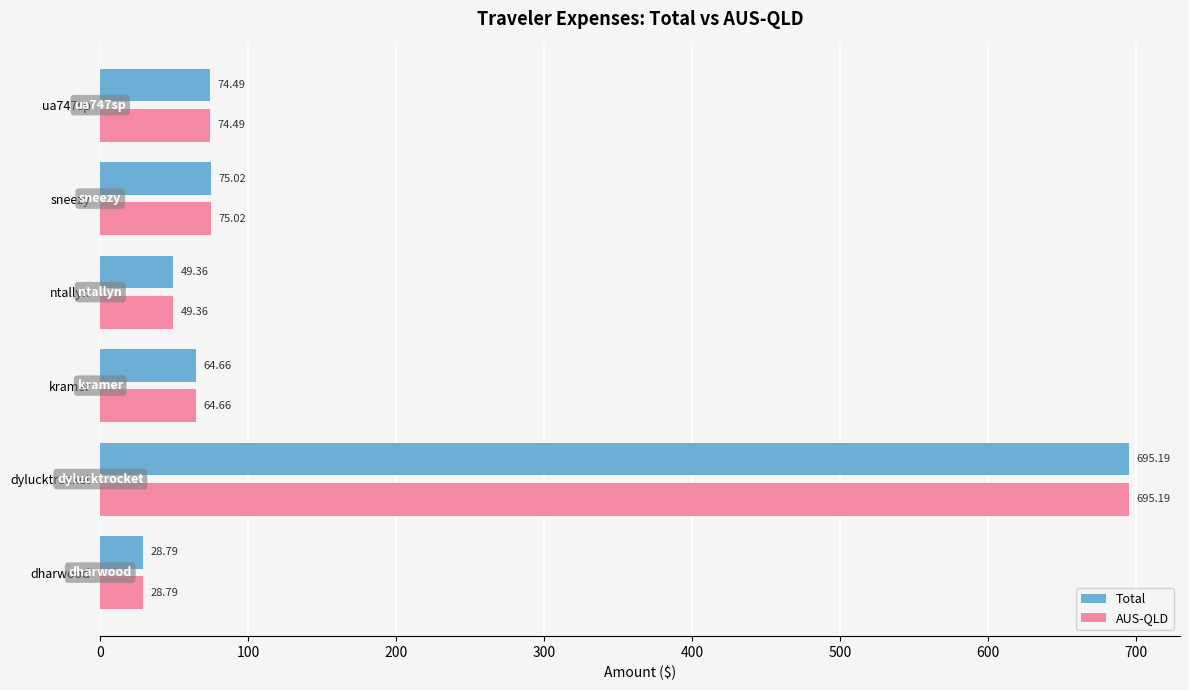

What is the total value across all series at kramer?

129.3